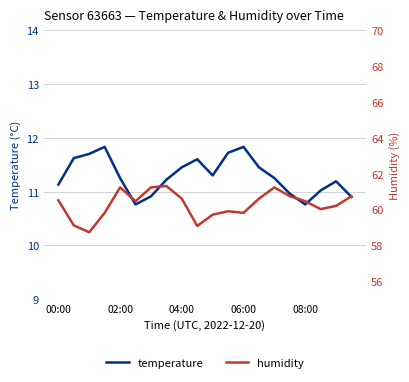

What is the highest value of the temperature series?

11.8